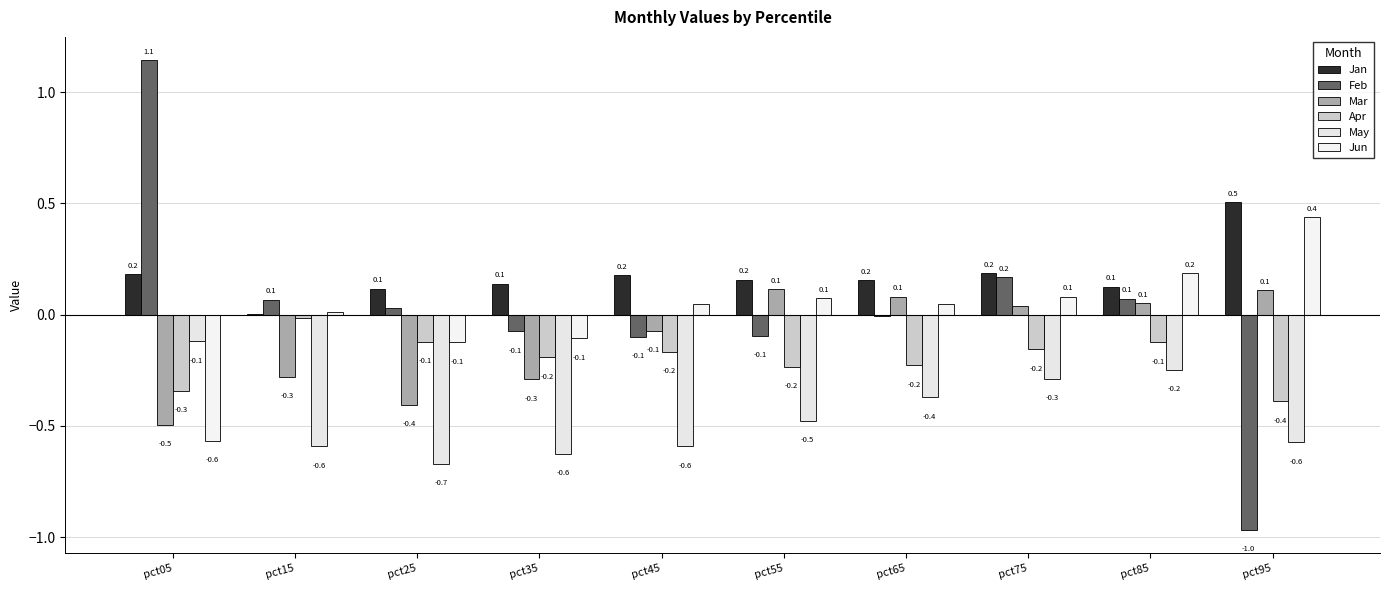

How many positive values does the Jun series have?

7